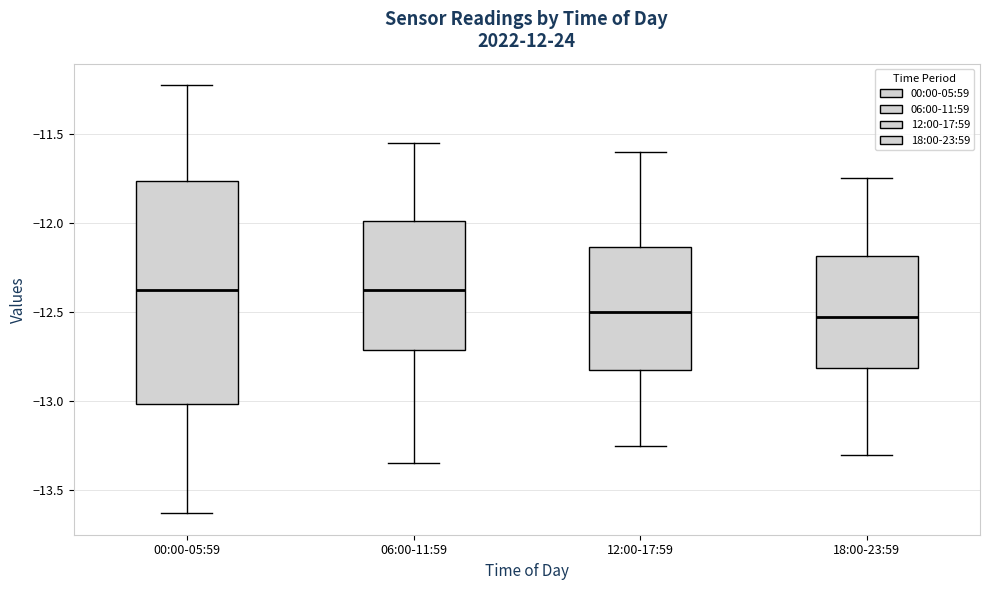

Comparing the boxes themselves (not the whiskers), which one is the tallest?

00:00-05:59